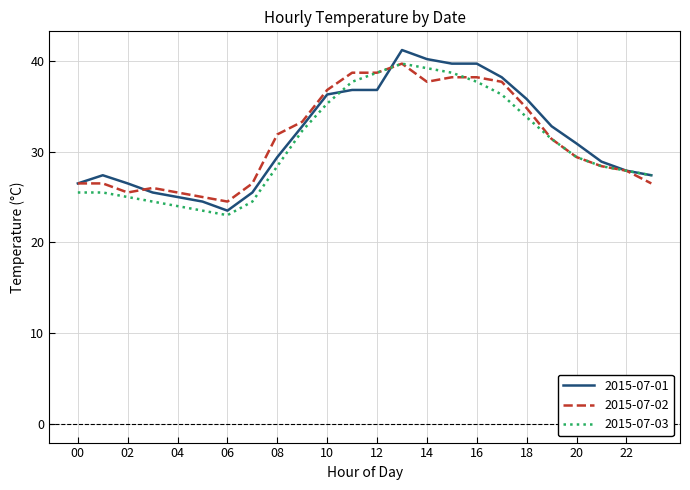

Count the number of categories in the chart.

24